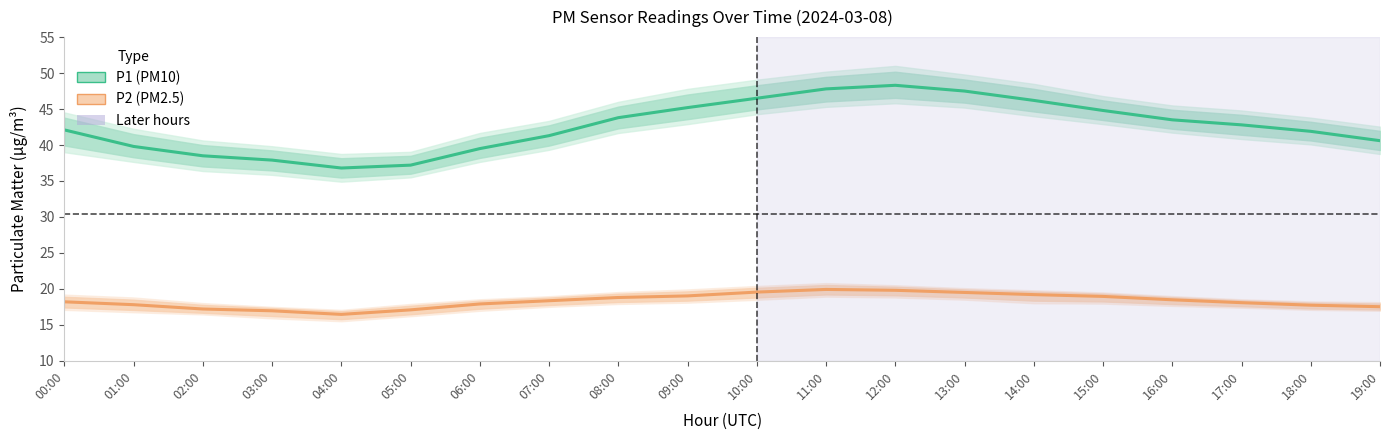

Where does the P2 series first go above 18?

00:00